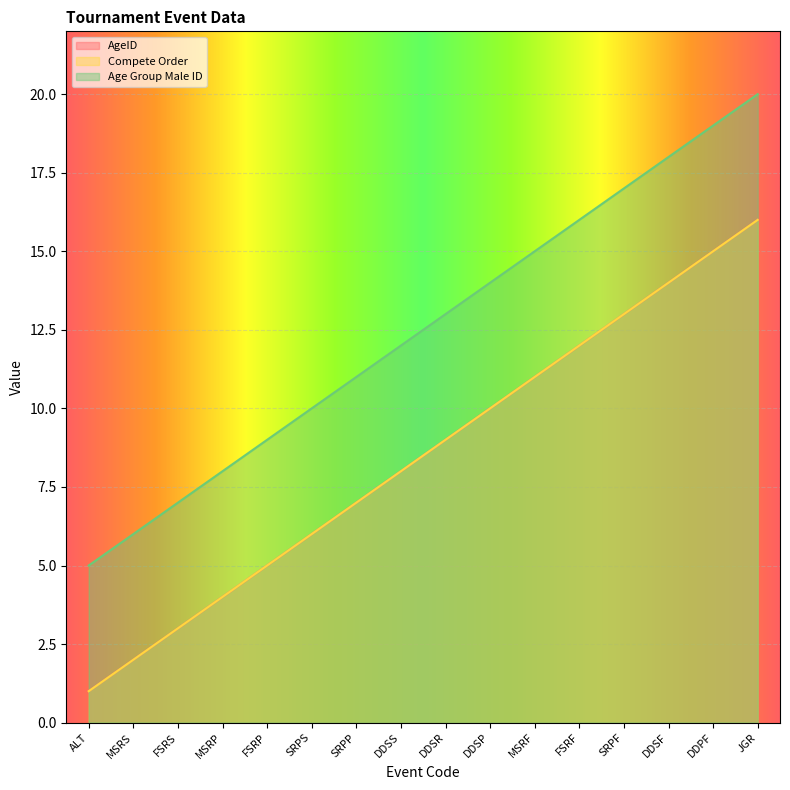

Reading right to left, list all the values displayed in this chart.

Compete Order: 16	15	14	13	12	11	10	9	8	7	6	5	4	3	2	1
Age Group Male ID: 16	15	14	13	12	11	10	9	8	7	6	5	4	3	2	1
AgeID: 20	19	18	17	16	15	14	13	12	11	10	9	8	7	6	5